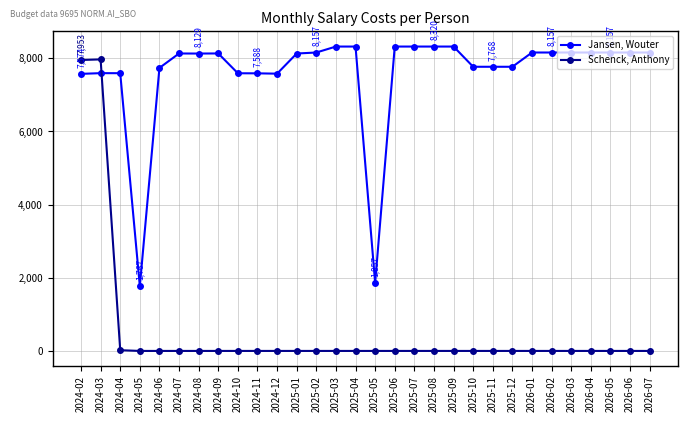

Is this an area chart (filled region under the line)?

No